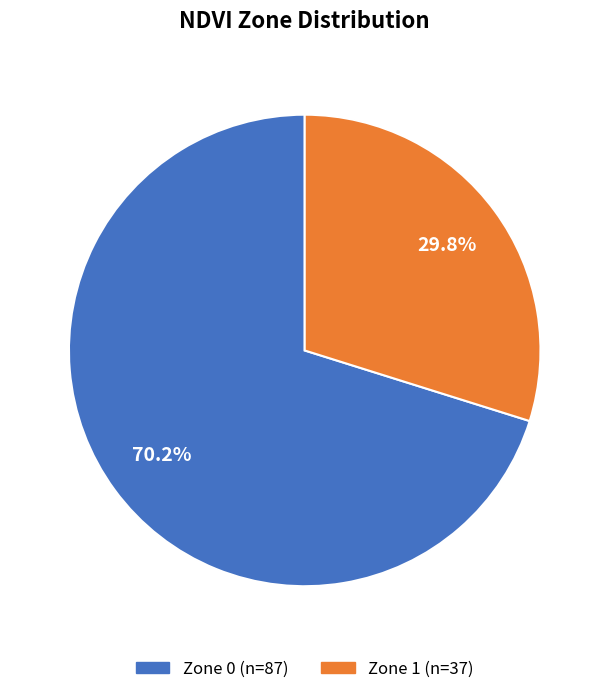

Which has a higher value, Zone 0 or Zone 1?

Zone 0